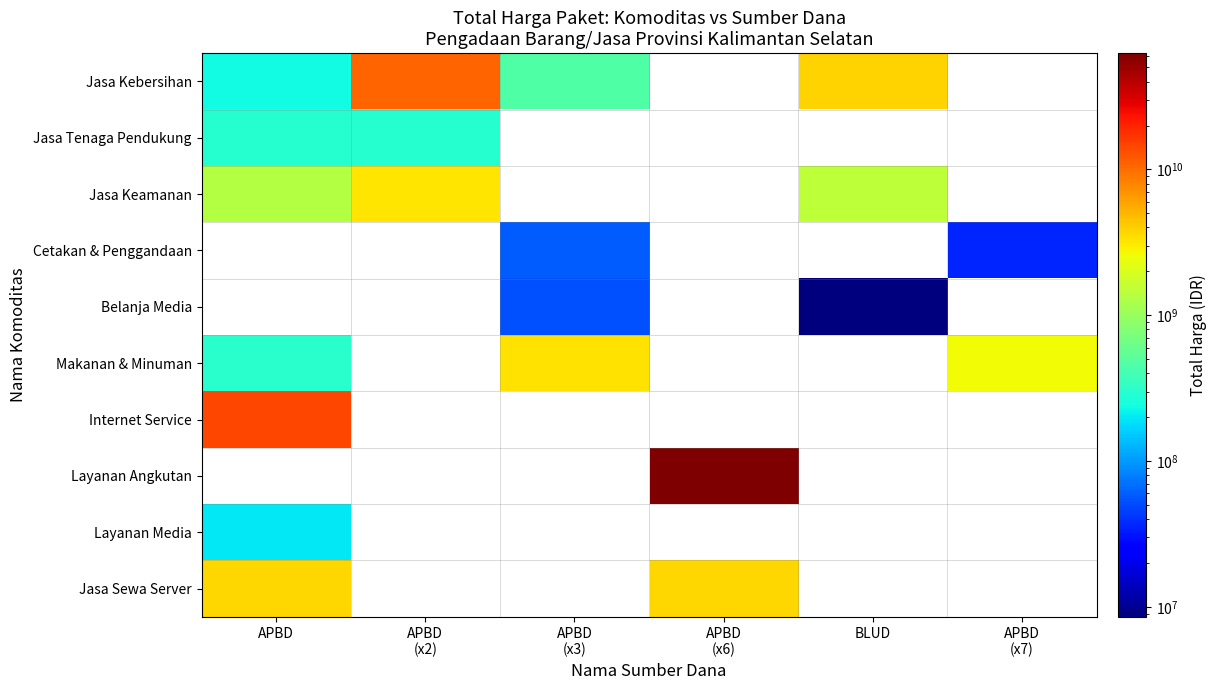

What is the difference between the highest and lowest values at APBD?

14145399996.0